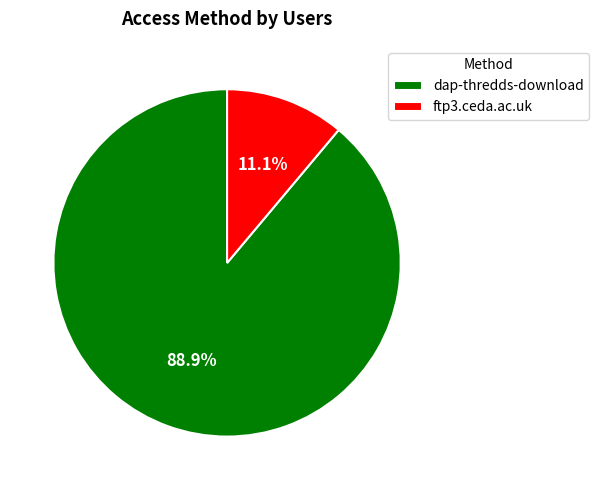

The ftp3.ceda.ac.uk slice represents 22% of the pie. True or false?

False